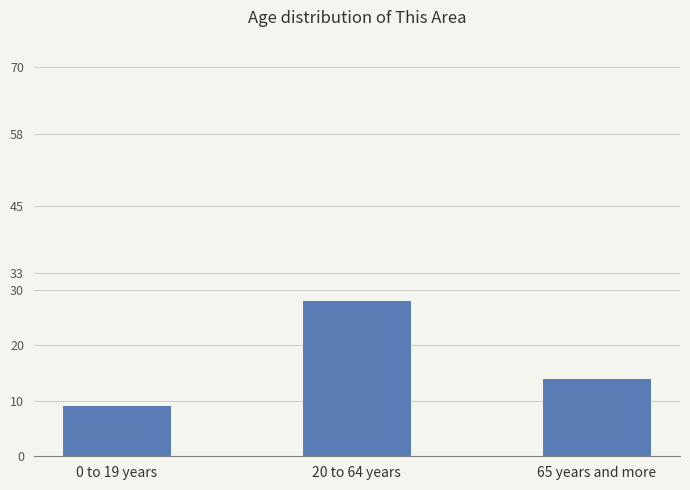

Reading left to right, extract all data points from this chart.

9	28	14